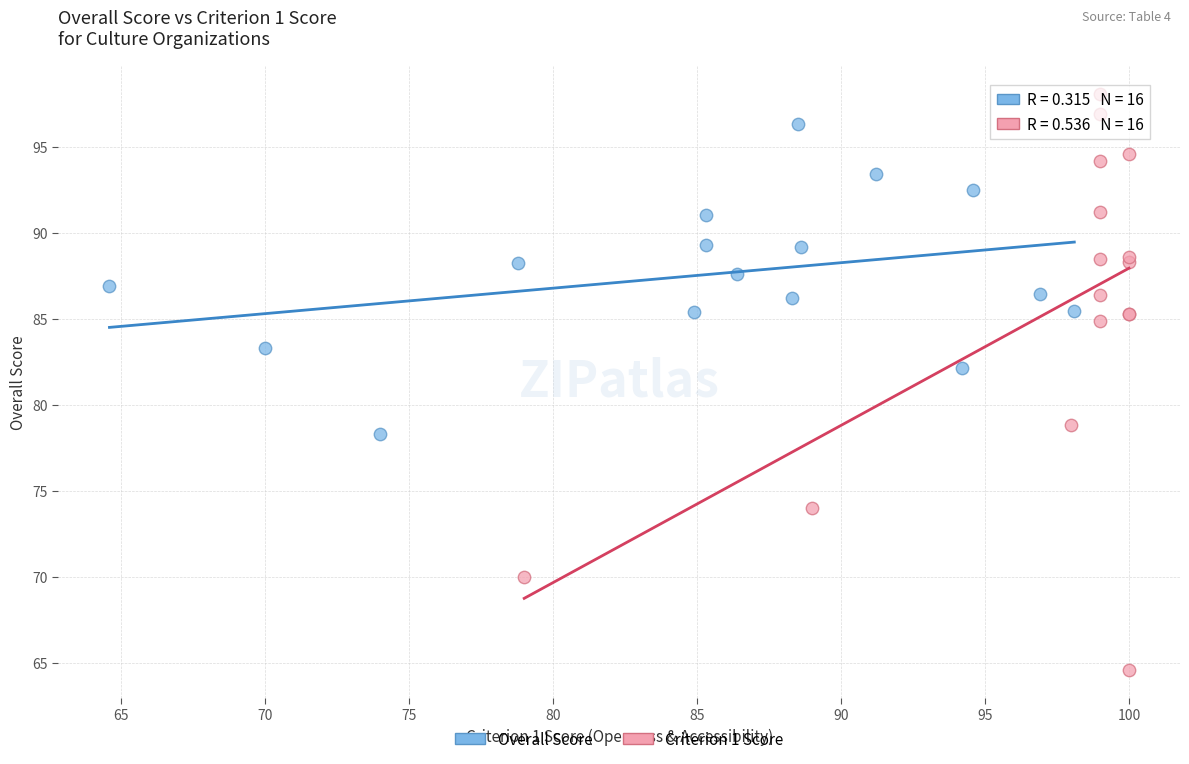

Which series reaches the minimum Y coordinate?

Criterion 1 Score